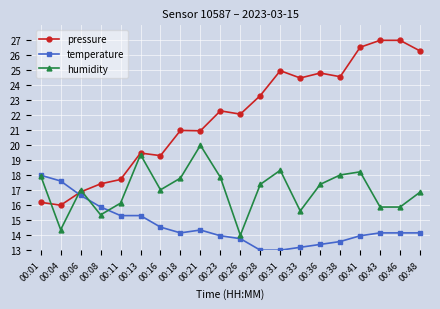

Which series has the widest spread of values?

pressure